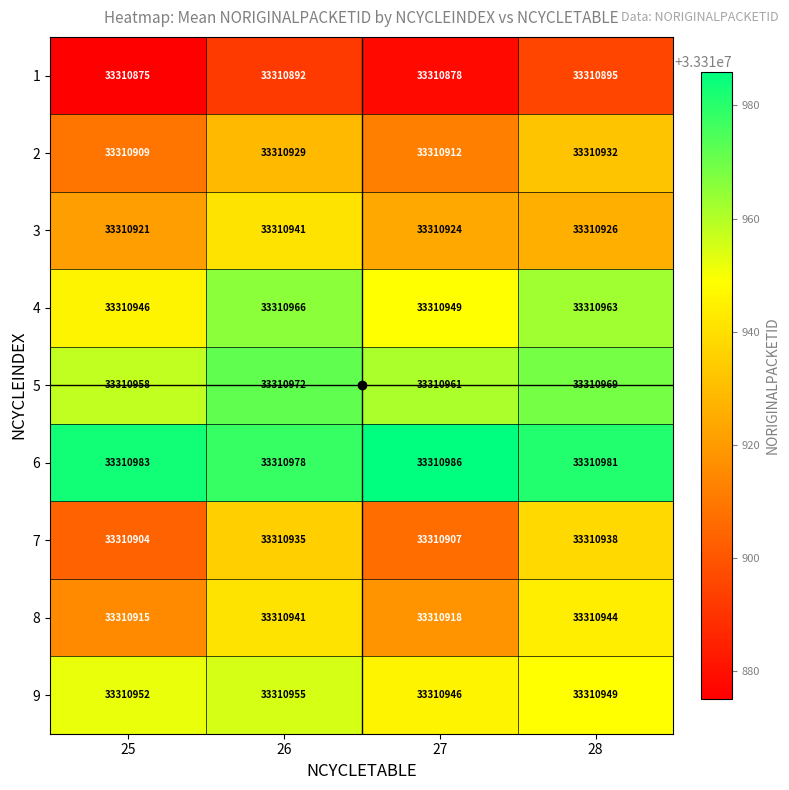

What is the difference between the maximum and second lowest values in the 2 series?

20